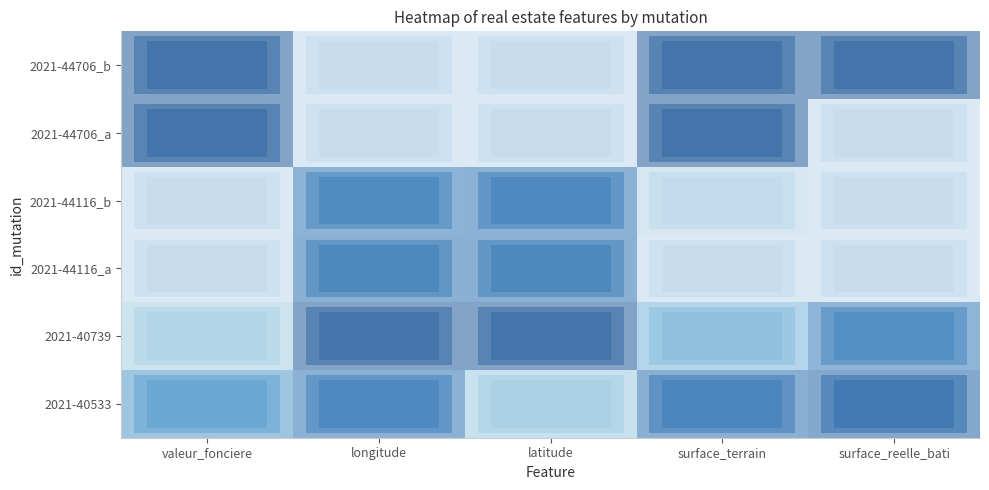

Reading left to right, list all the values displayed in this chart.

2021-40533: valeur_fonciere=0.6	longitude=0.8	latitude=0.2	surface_terrain=0.8	surface_reelle_bati=1.0
2021-40739: valeur_fonciere=0.1	longitude=1.0	latitude=1.0	surface_terrain=0.3	surface_reelle_bati=0.8
2021-44116_a: valeur_fonciere=0.0	longitude=0.8	latitude=0.8	surface_terrain=0.0	surface_reelle_bati=0.0
2021-44116_b: valeur_fonciere=0.0	longitude=0.8	latitude=0.8	surface_terrain=0.0	surface_reelle_bati=0.0
2021-44706_a: valeur_fonciere=1.0	longitude=0.0	latitude=0.0	surface_terrain=1.0	surface_reelle_bati=0.0
2021-44706_b: valeur_fonciere=1.0	longitude=0.0	latitude=0.0	surface_terrain=1.0	surface_reelle_bati=1.0